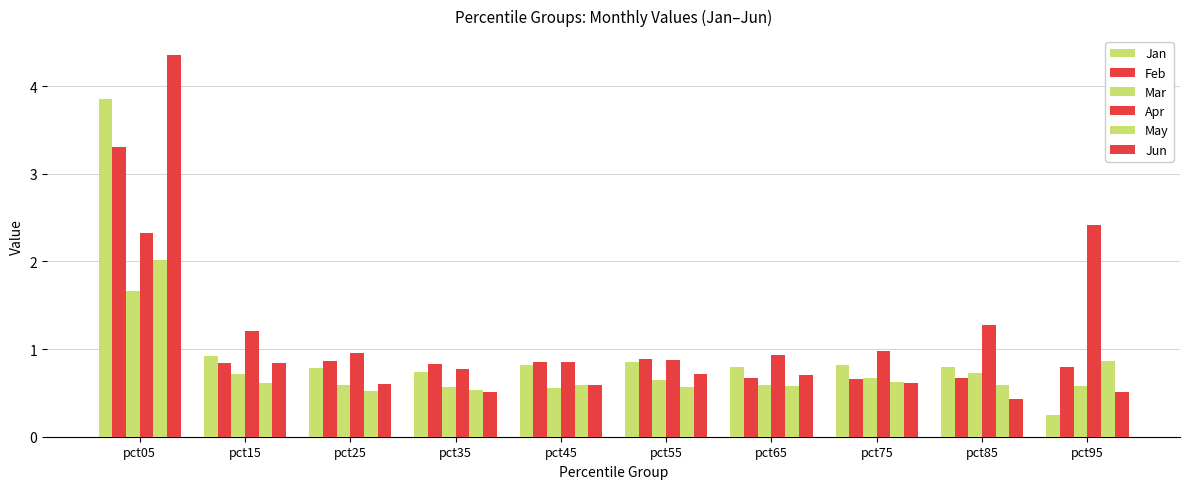

What is the value of the Mar bar at the 3rd from the left?

0.6